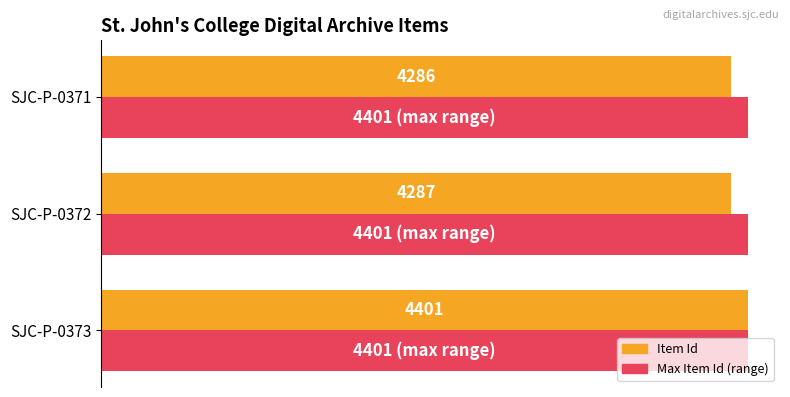

Which series has the largest total across all categories?

Max Item Id (range)